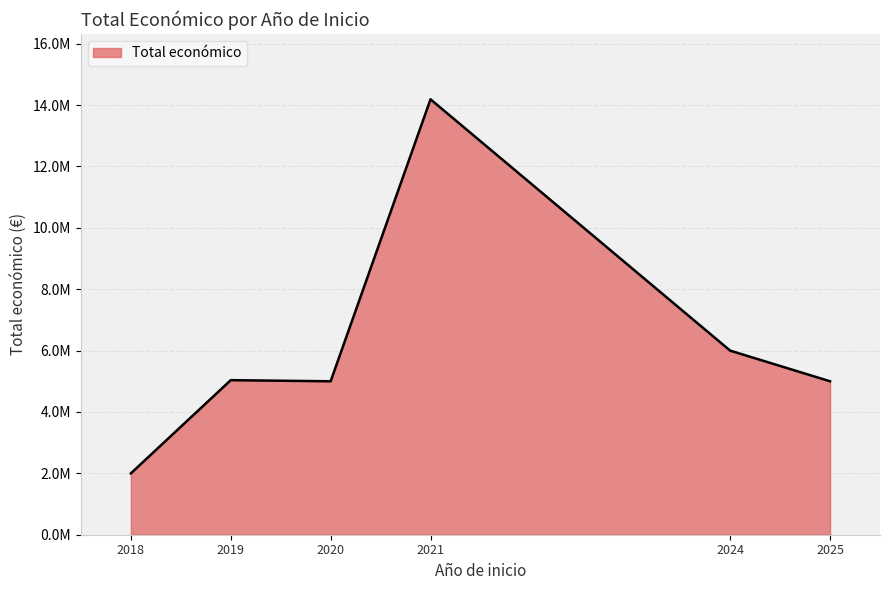

Does the chart display data point markers on the line(s)?

No